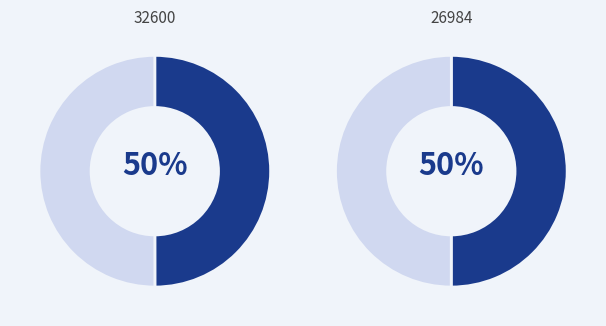

Which has a higher value, 26984 or 32600?

26984